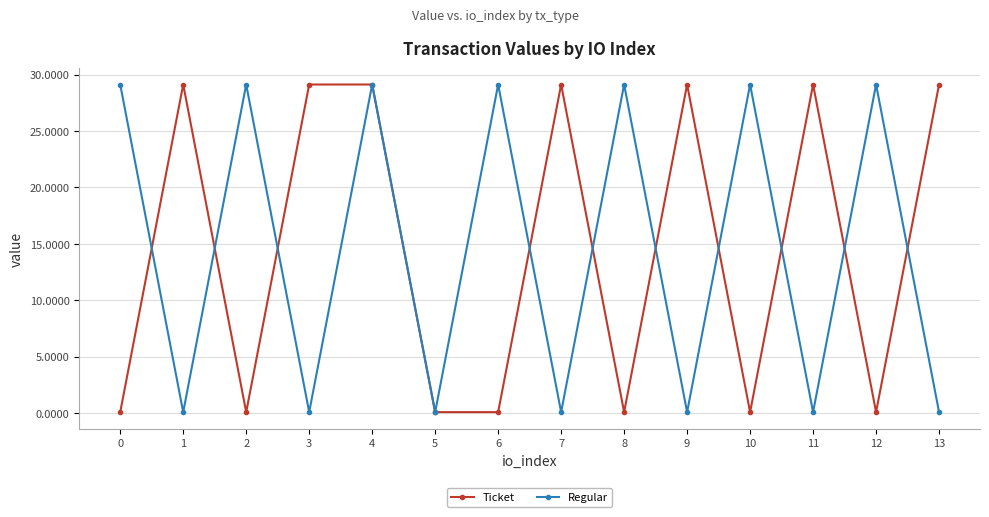

In Regular, how many points are lower than both neighbors (excluding endpoints)?

6